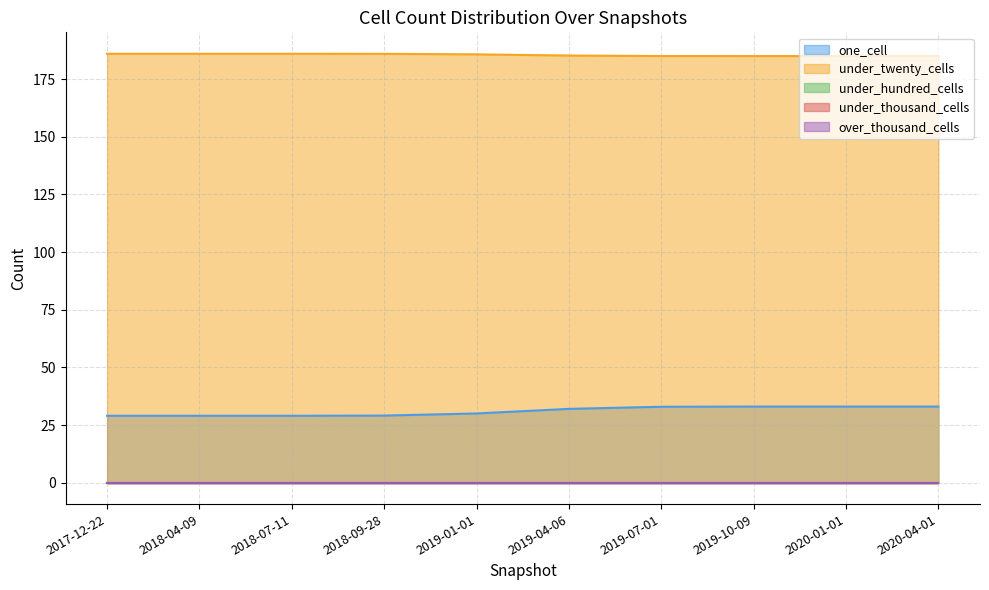

Which series has the largest total across all categories?

under_twenty_cells